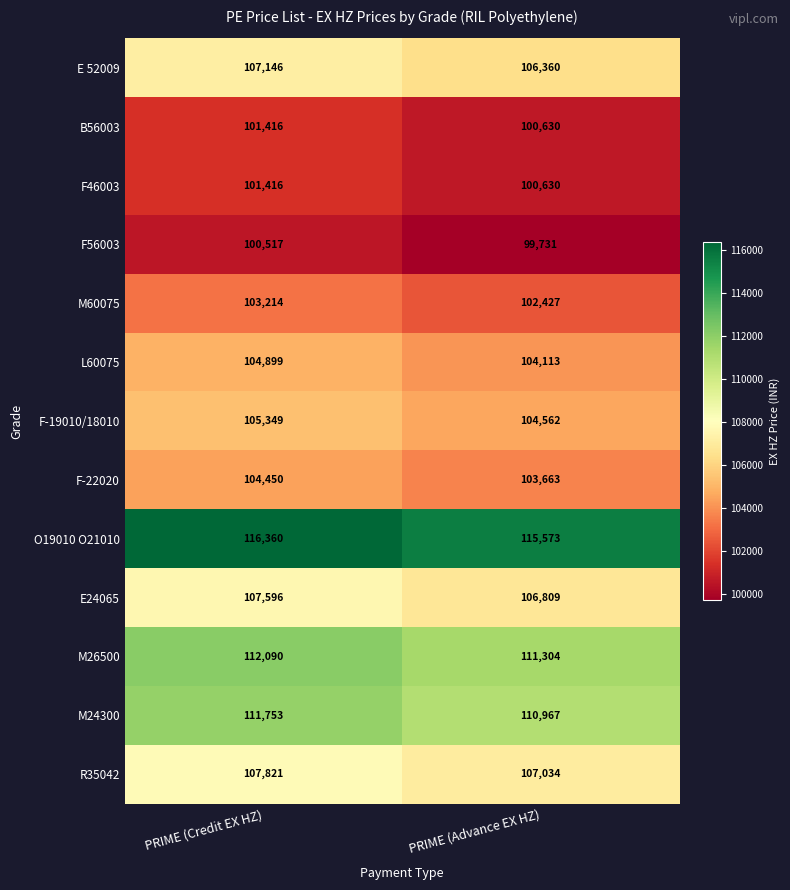

True or false: F-19010/18010 has a value of 70673 at PRIME (Advance EX HZ).

False